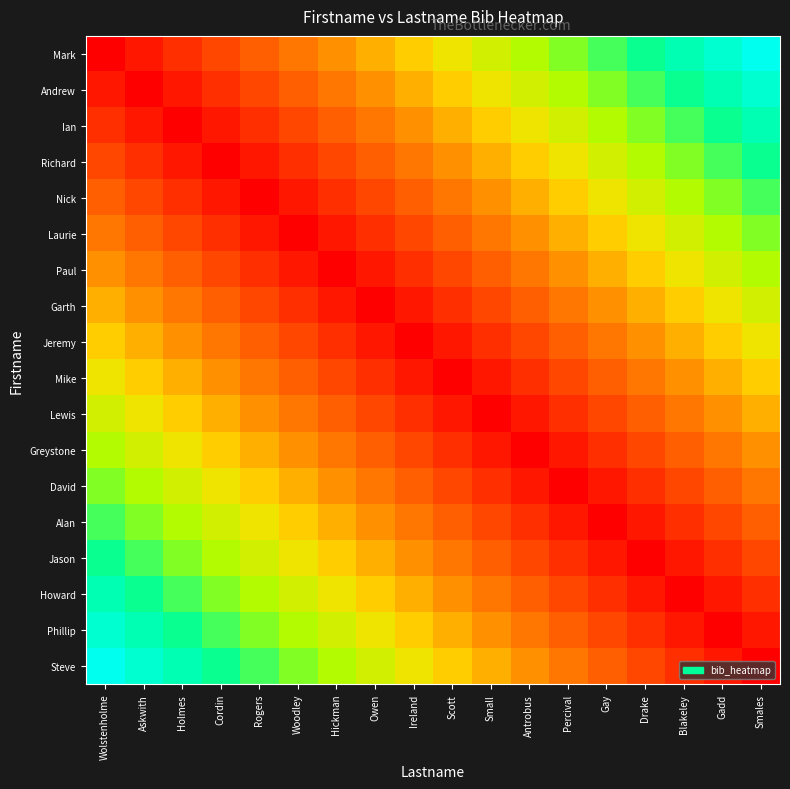

What is the difference between the highest and lowest values at Scott?

0.5